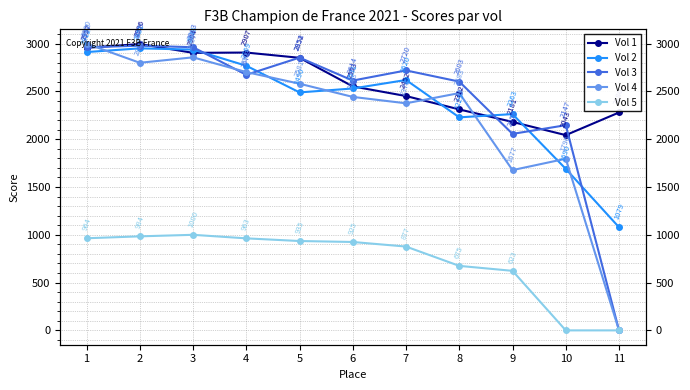

Between 4 and 11, which series saw the biggest shift?

Vol 4